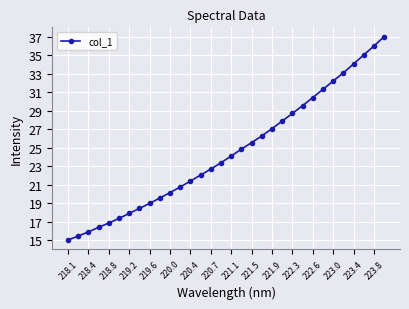

What is the difference between the maximum and minimum values?

22.0